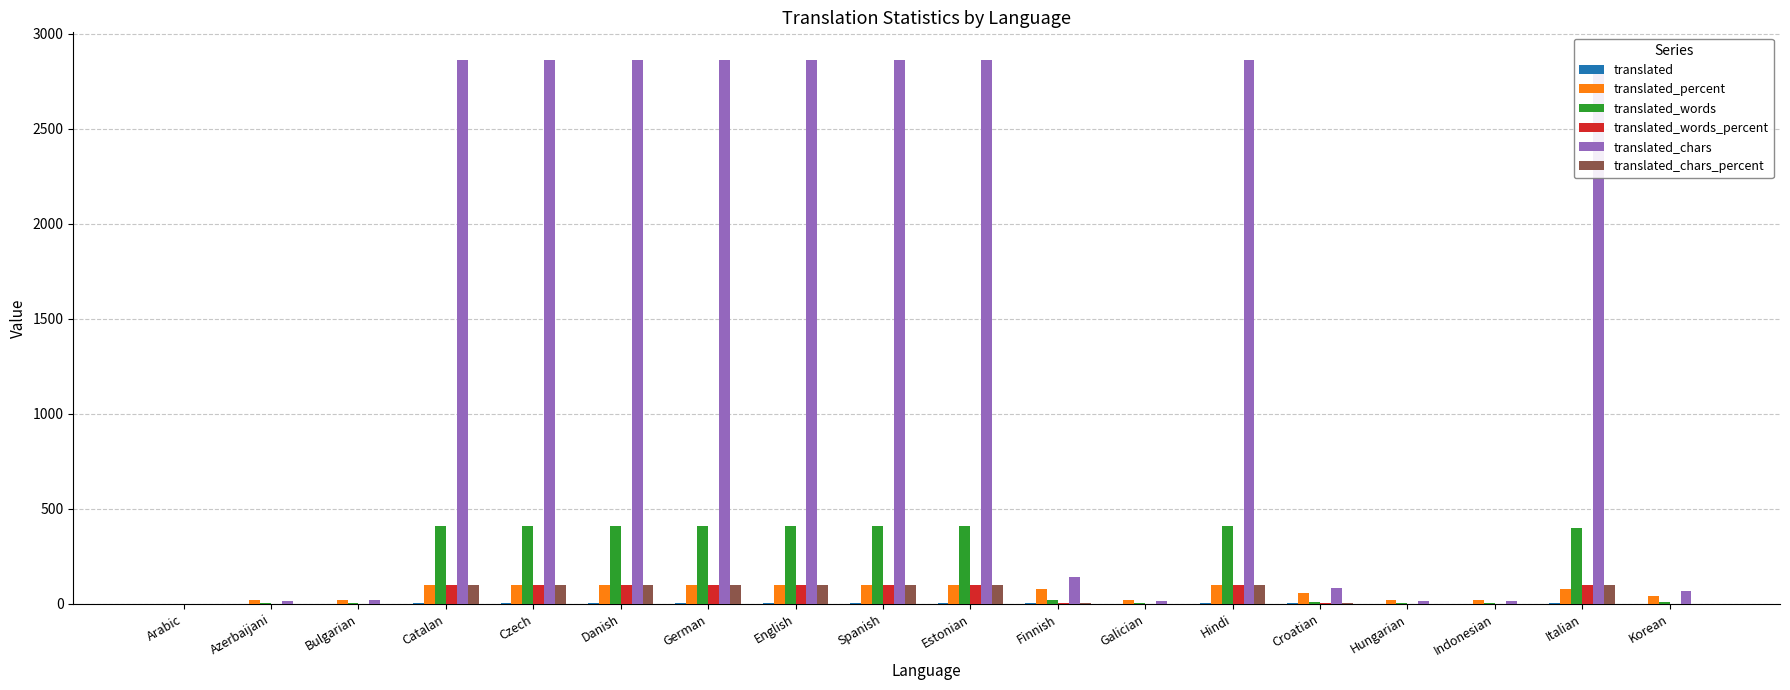

What is the greatest value displayed?

2864.0